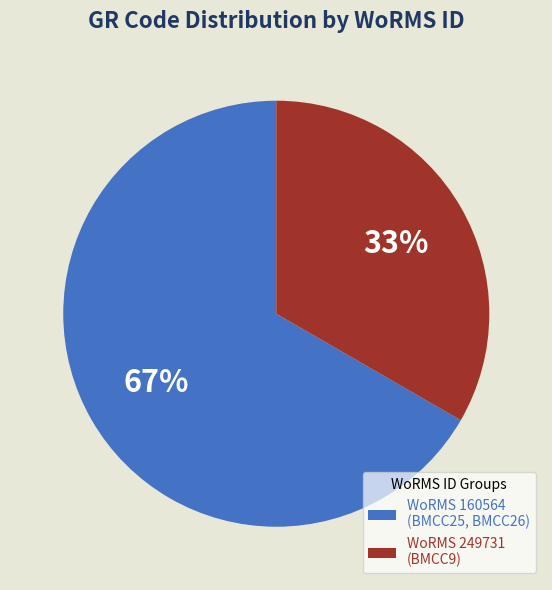

What percentage is the WoRMS 249731 (BMCC9) slice, to the nearest percent?

33%